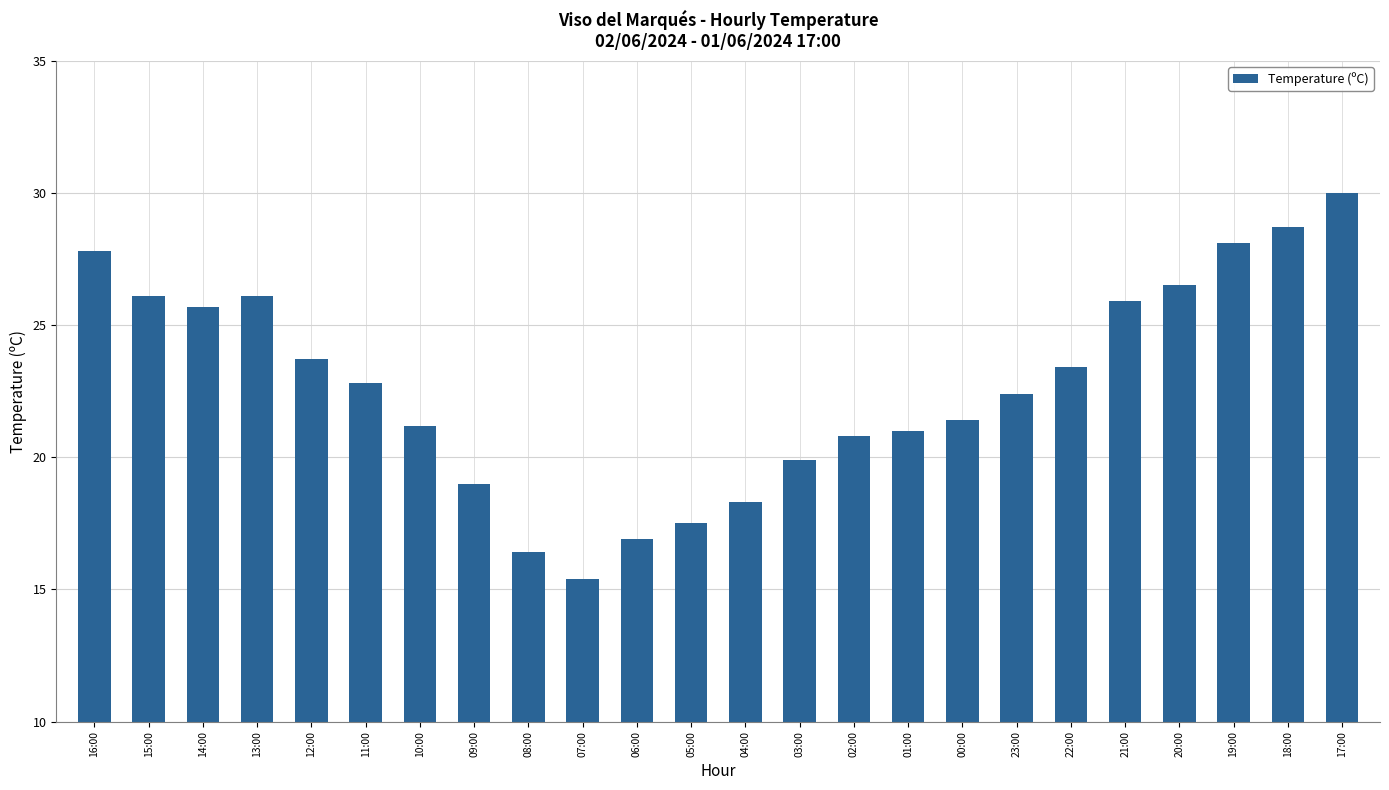

What is the difference between the second highest and minimum values?

13.3